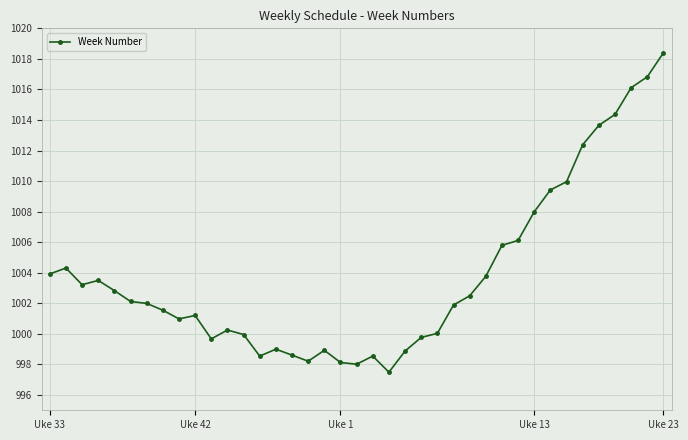

What is the smallest value displayed?

997.5